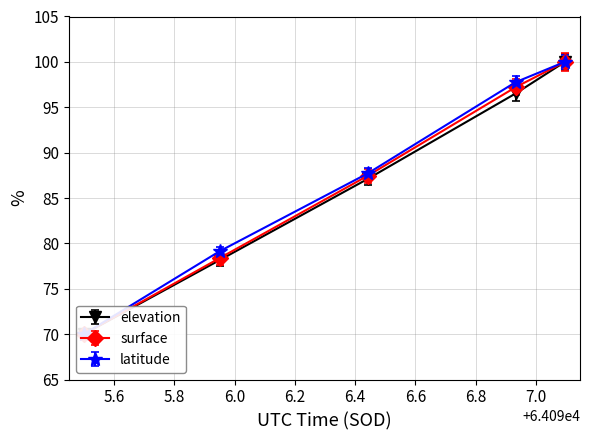

What is the difference between the maximum and minimum values in the ELEVATION series?

30.0